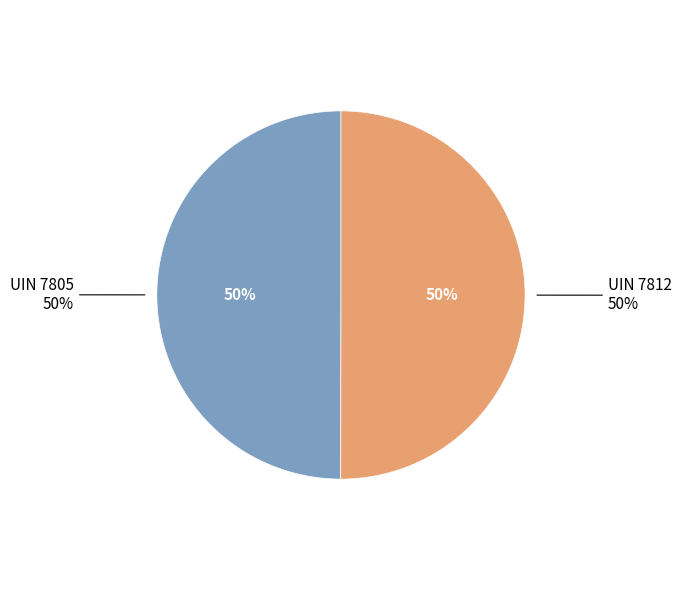

Count the number of slices in the pie.

2